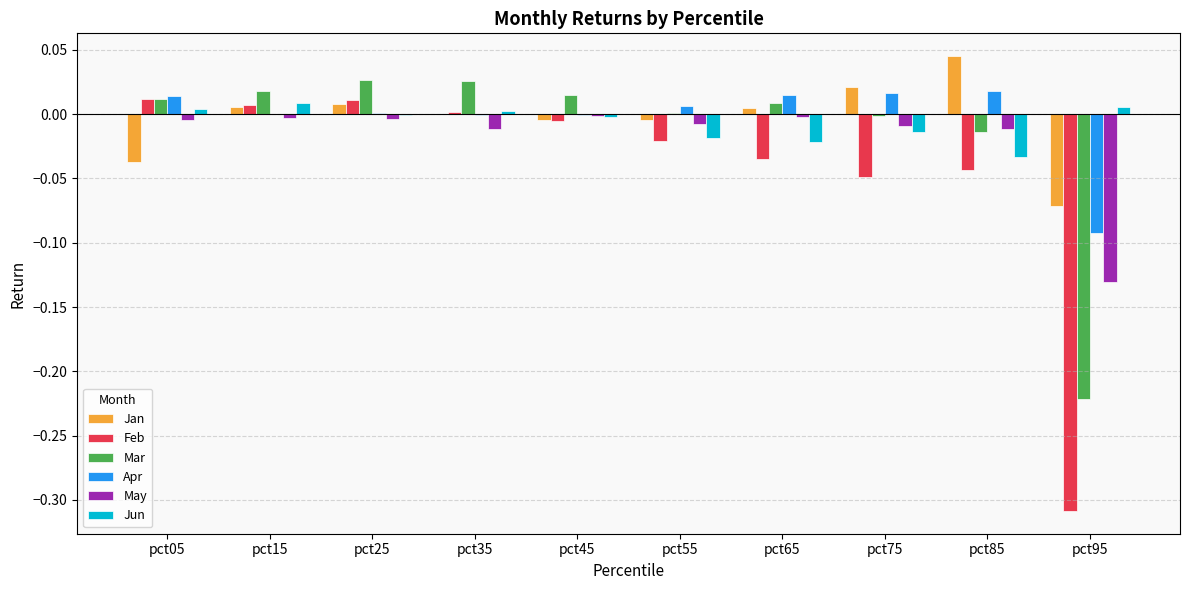

Which series changed the most between pct85 and pct95?

Feb